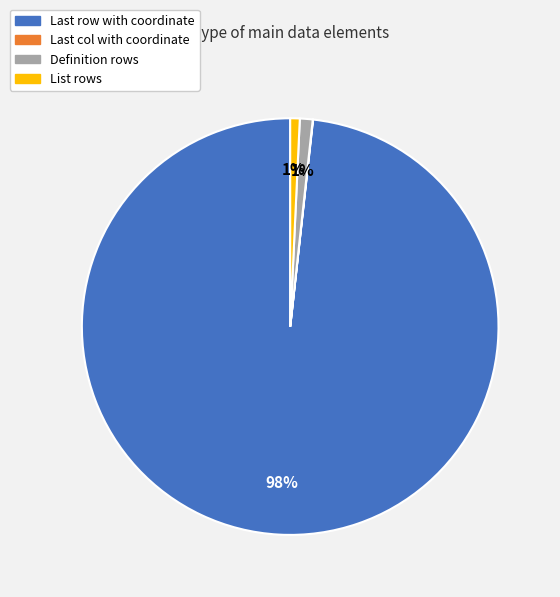

The List rows slice represents 11% of the pie. True or false?

False